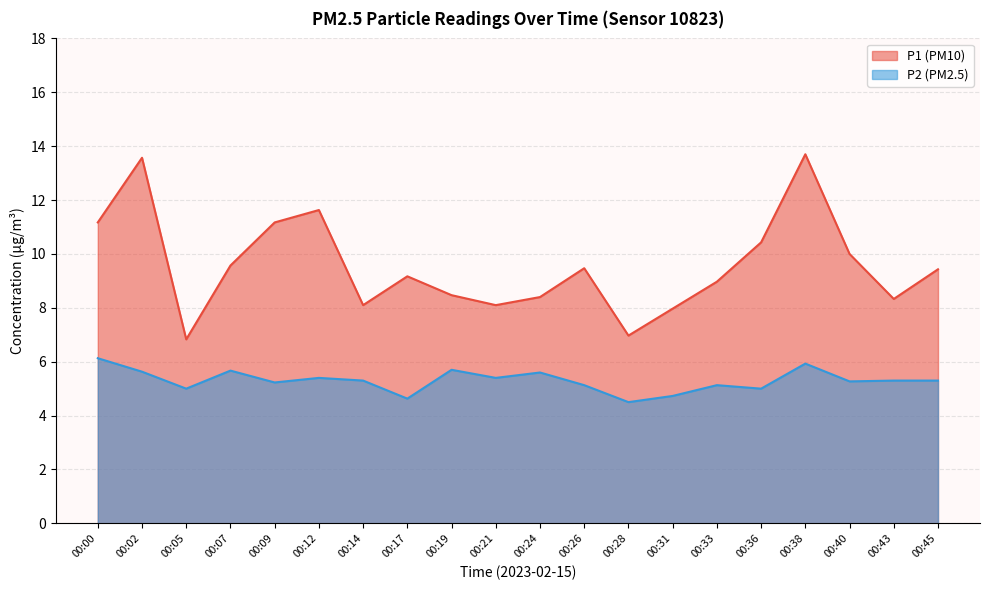

True or false: P2 has more than 1 interior local peaks.

True